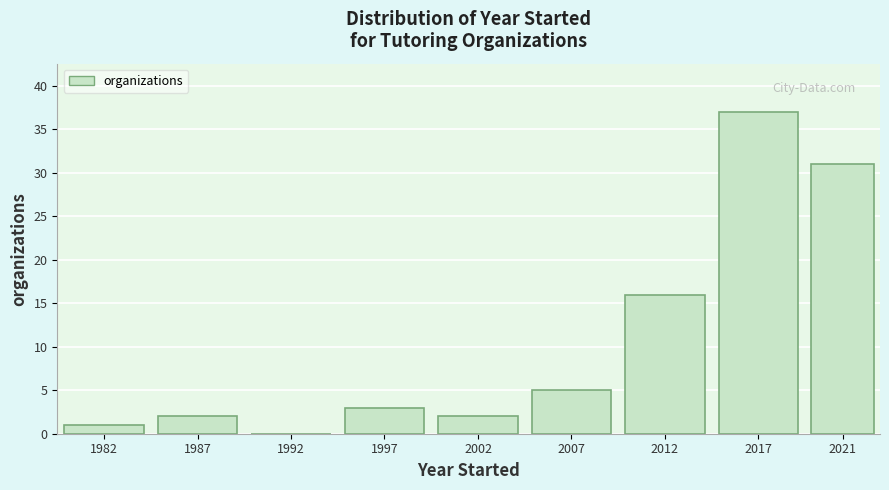

Reading left to right, transcribe all the data shown in this chart.

1982=1	1987=2	1992=0	1997=3	2002=2	2007=5	2012=16	2017=37	2021=31